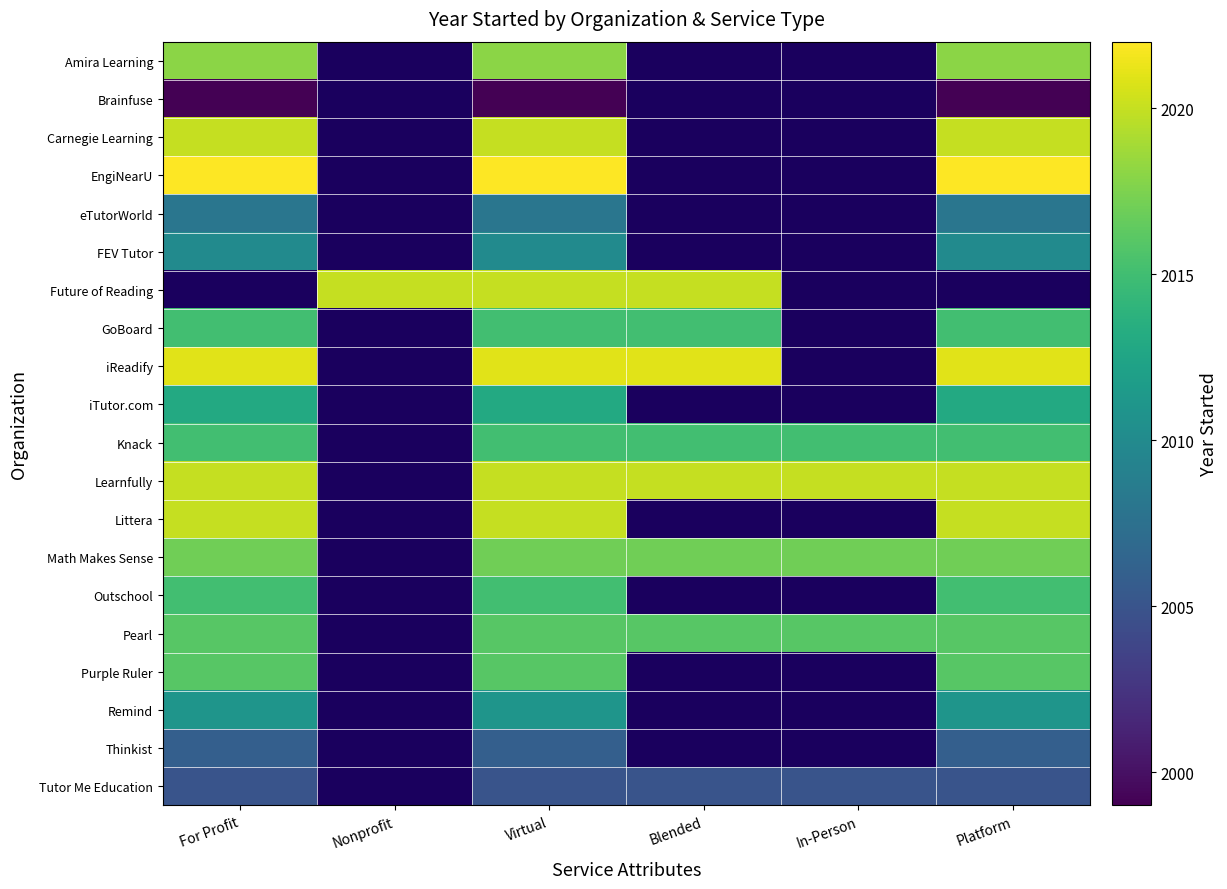

Rank the series at Virtual from highest to lowest value.

EngiNearU, iReadify, Carnegie Learning, Future of Reading, Learnfully, Littera, Amira Learning, Math Makes Sense, Pearl, Purple Ruler, GoBoard, Knack, Outschool, iTutor.com, Remind, FEV Tutor, eTutorWorld, Thinkist, Tutor Me Education, Brainfuse